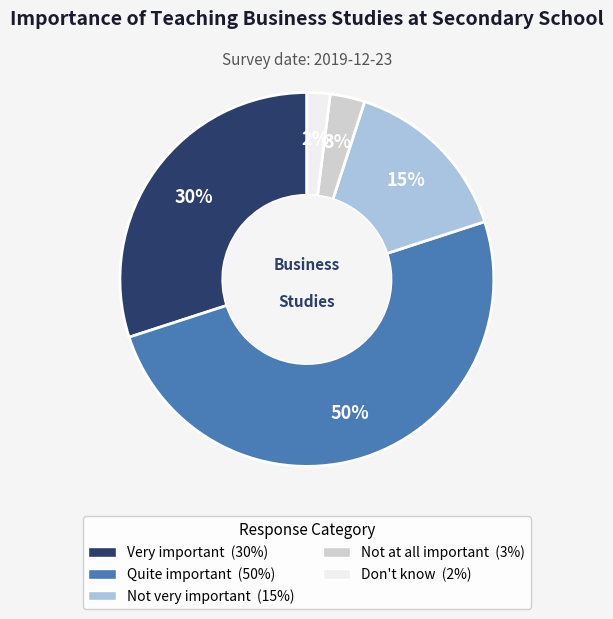

Rank the categories by value from lowest to highest.

Don't know, Not at all important, Not very important, Very important, Quite important